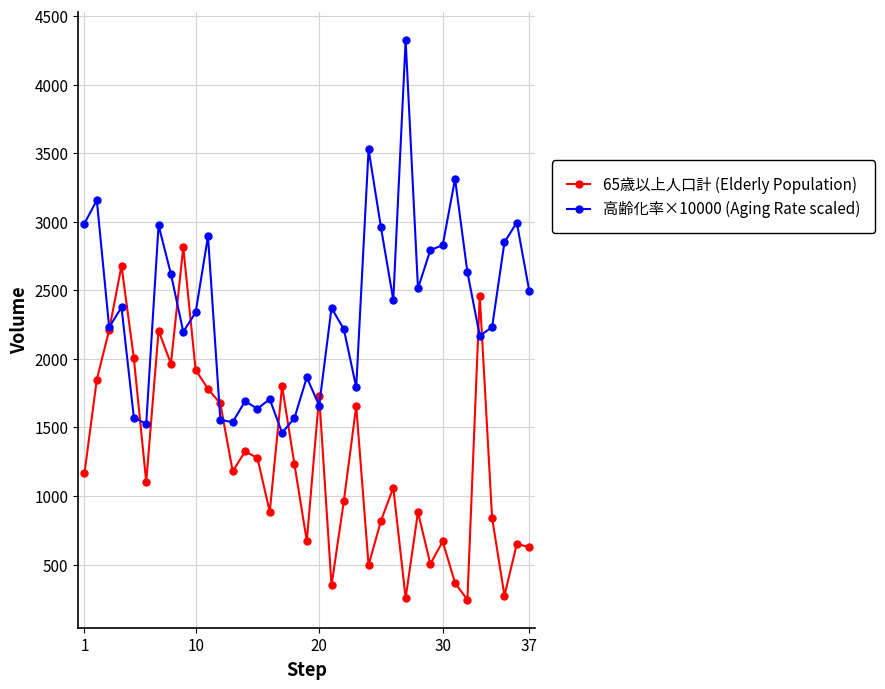

Which series has the largest total across all categories?

高齢化率×10000 (Aging Rate scaled)